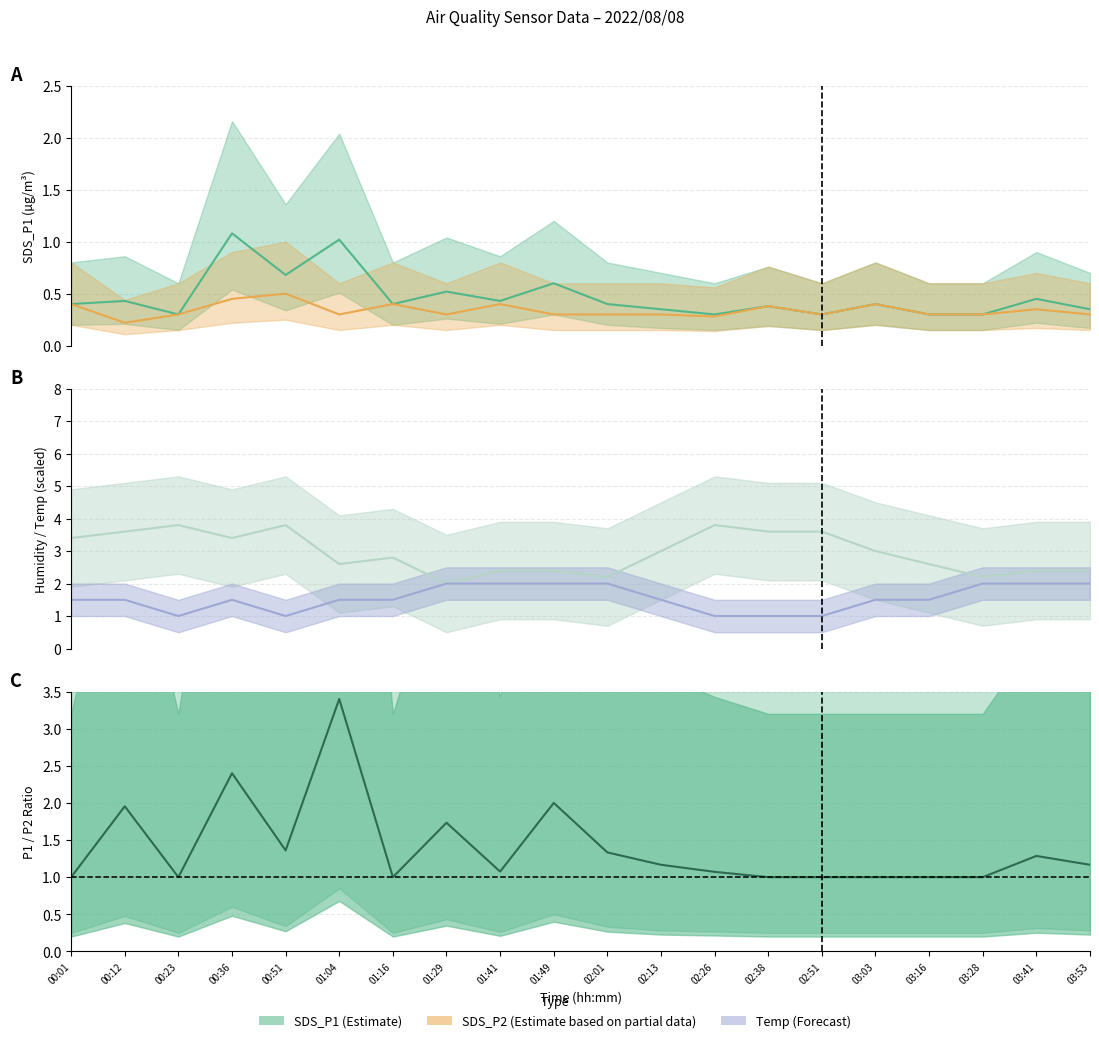

What is the minimum value shown in the chart?

0.2